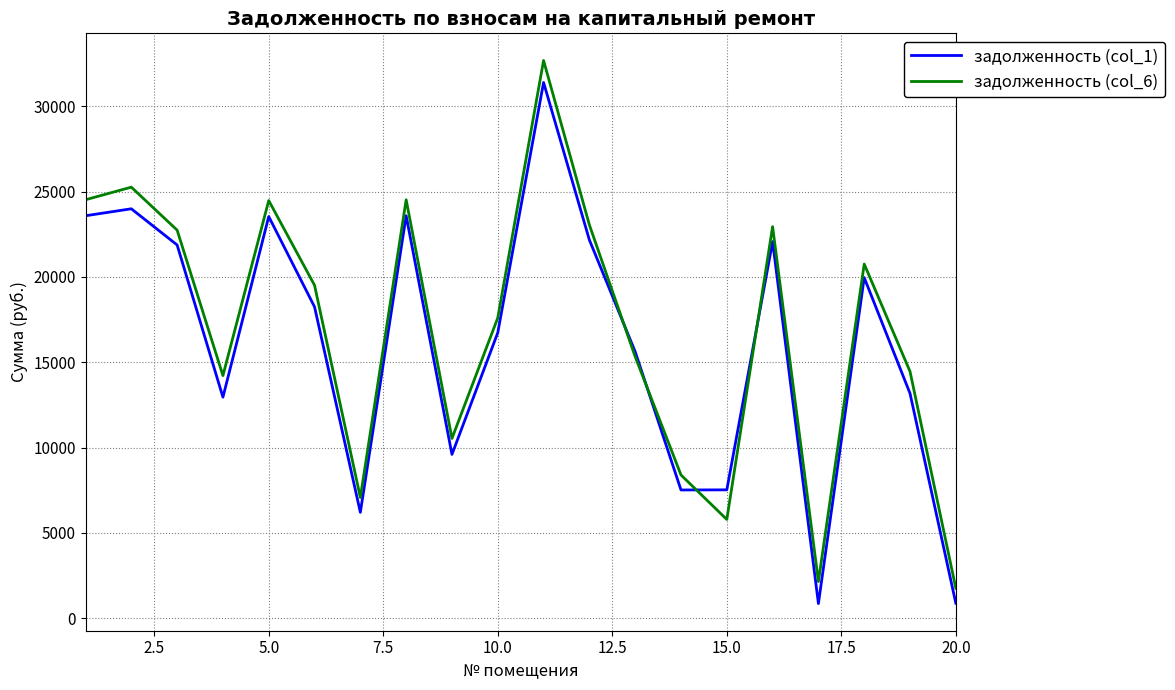

What is the smallest value displayed?

859.3